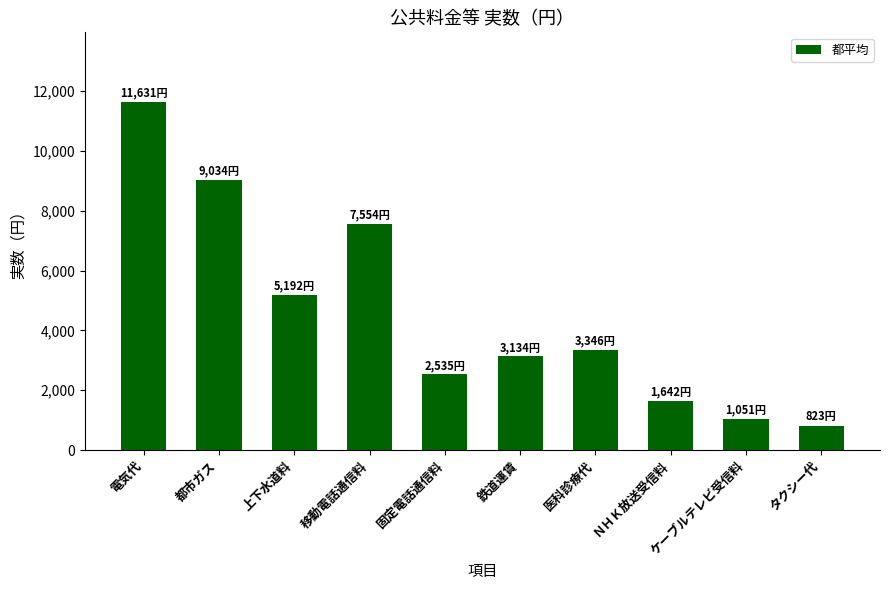

Which category has the highest value across all series?

電気代